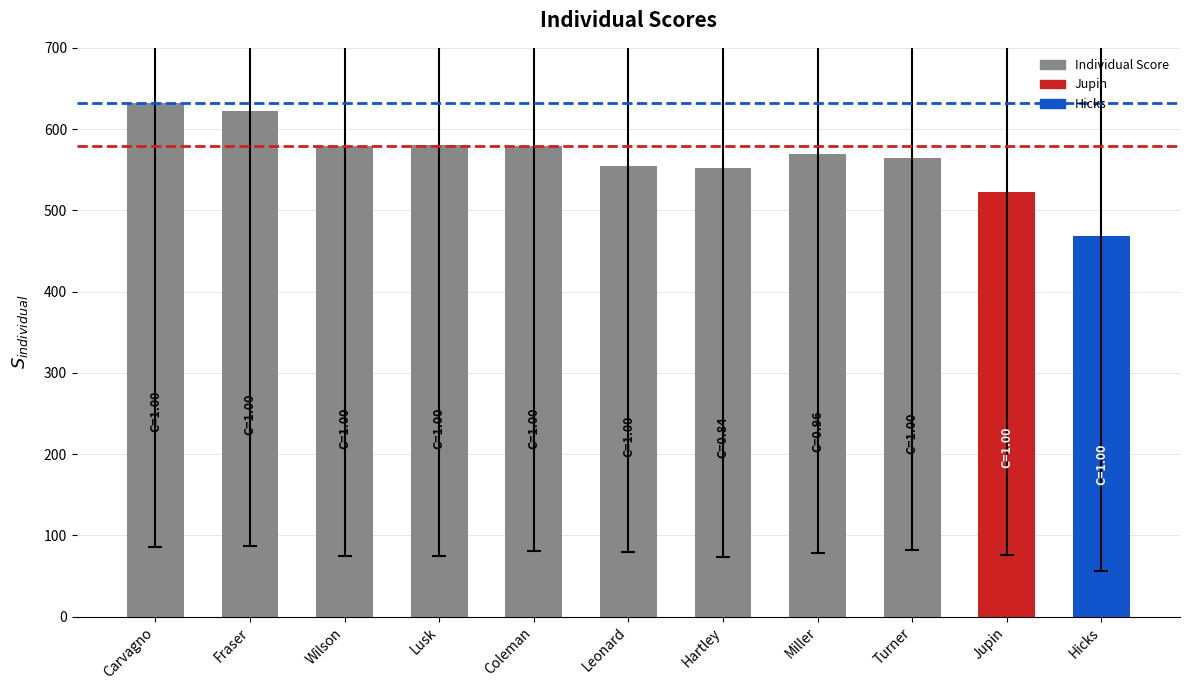

The value at Jupin is 822.2. True or false?

False